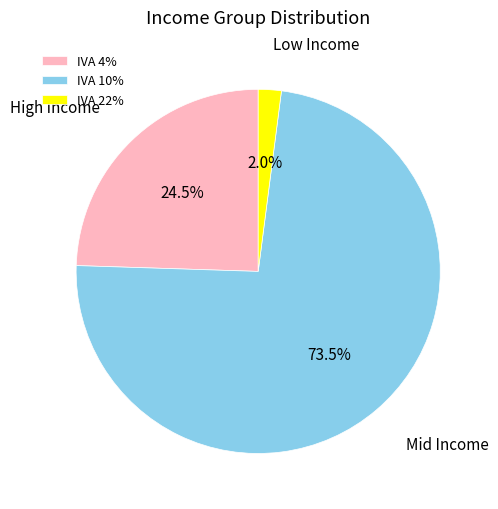

What portion of the pie excludes IVA 22%?

98.0%